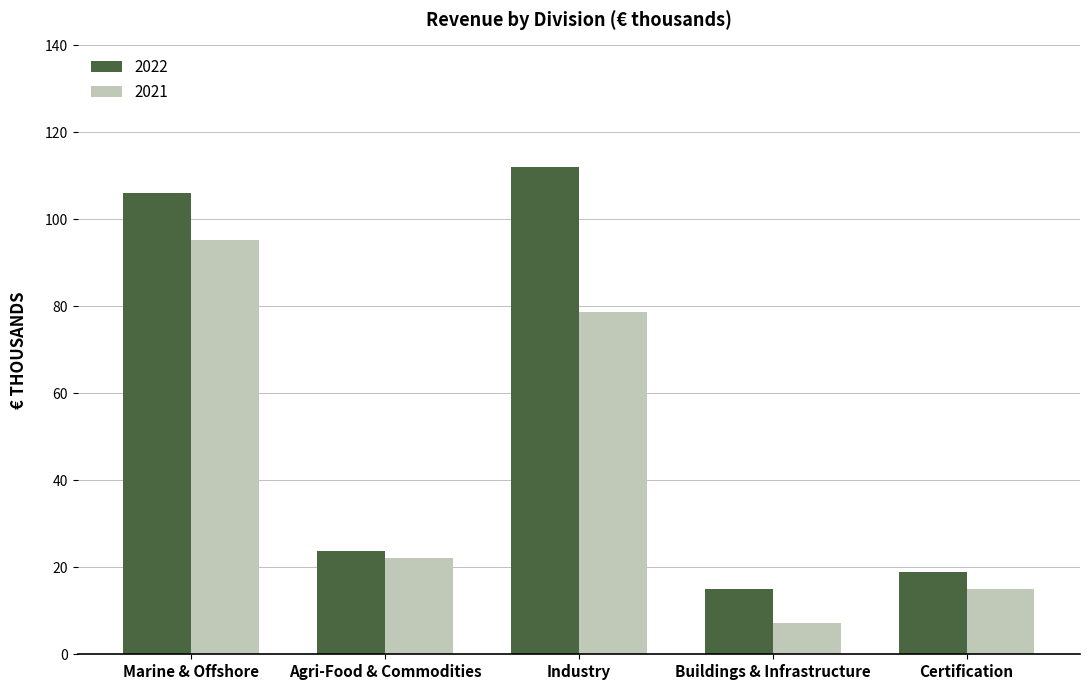

Where is 2021 nearest to the value 51292?

Industry